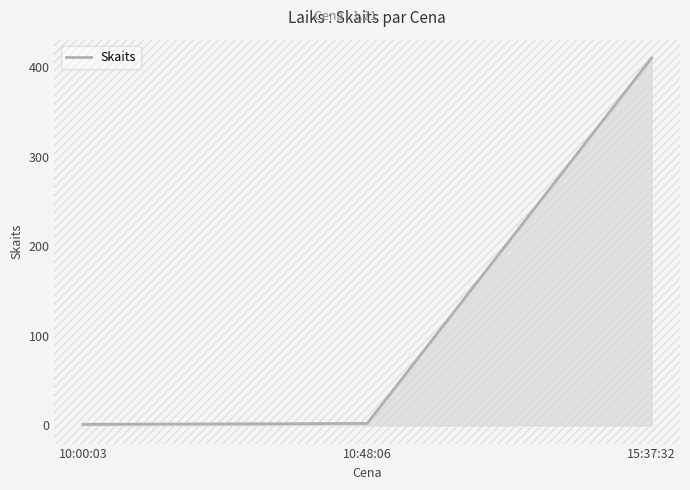

The value at 15:37:32 is 194. True or false?

False